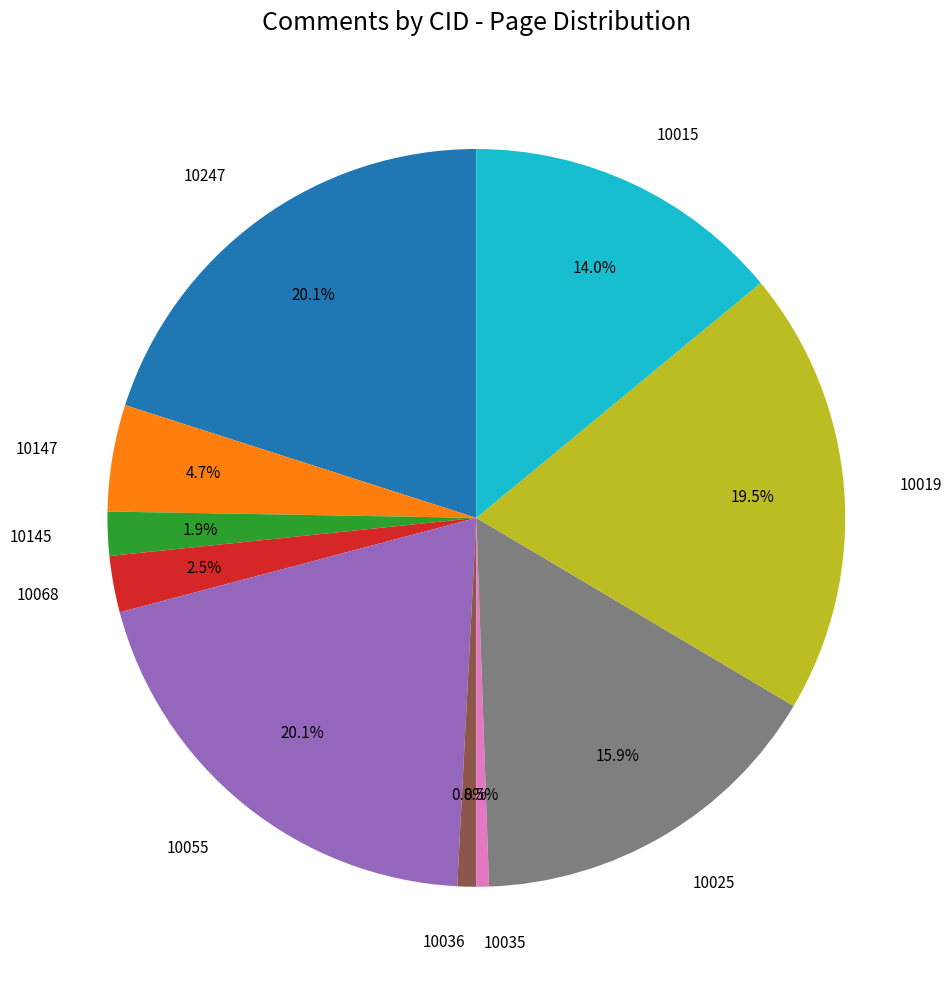

Combined, what portion of the pie is 10025 and 10247?

36.0%